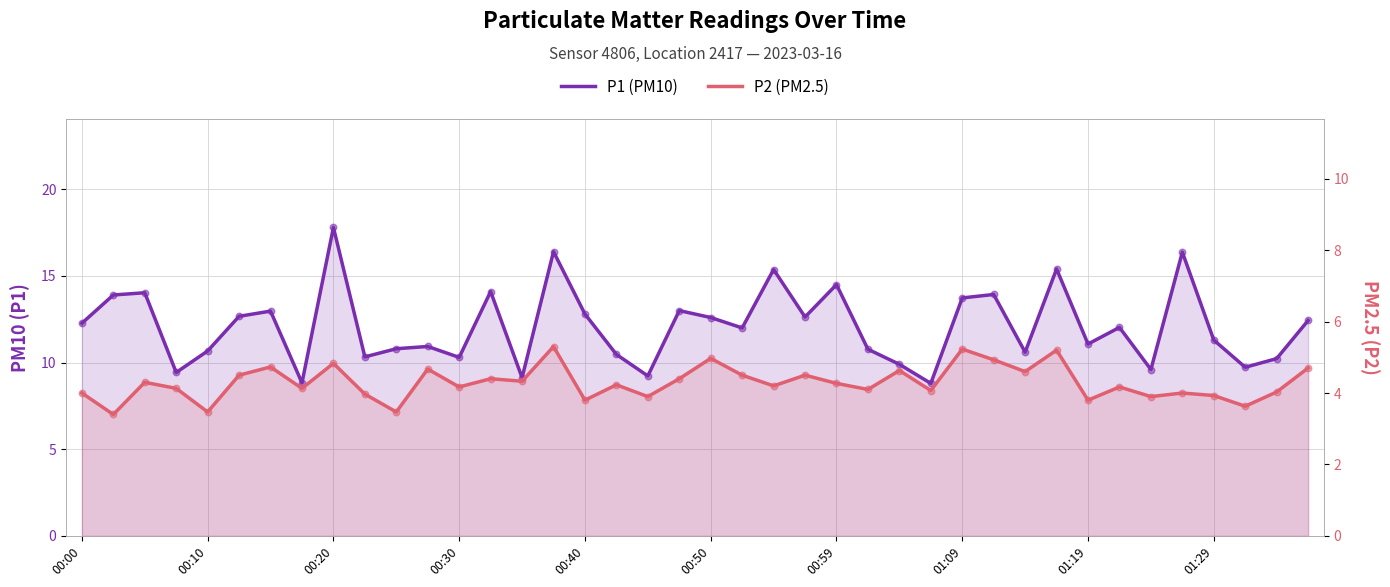

Which series reaches the minimum Y coordinate?

P2 (PM2.5)